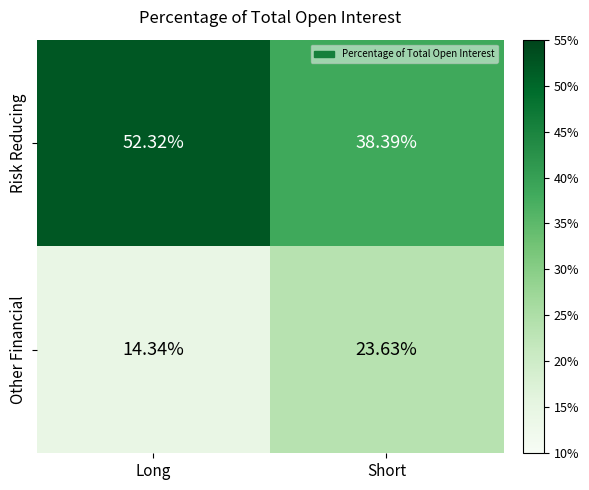

Between Long and Short, which series saw the biggest shift?

Risk Reducing